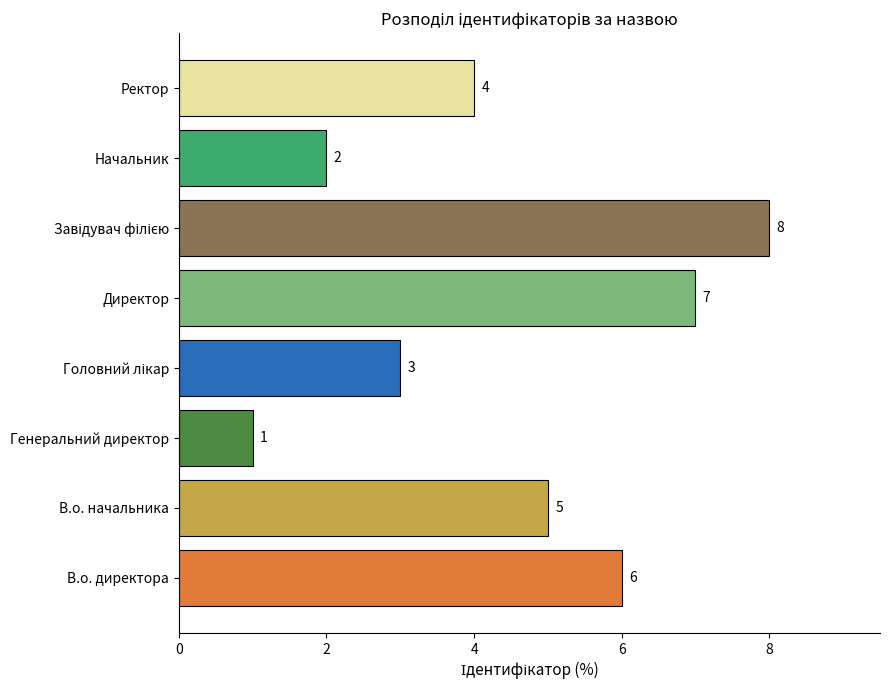

The value at В.о. директора is 6. True or false?

True